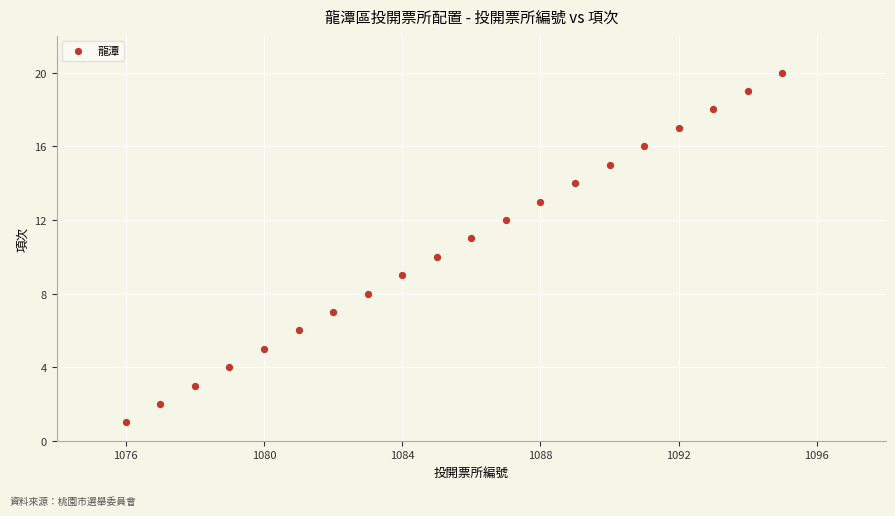

What is the range of X values (max minus min)?

19